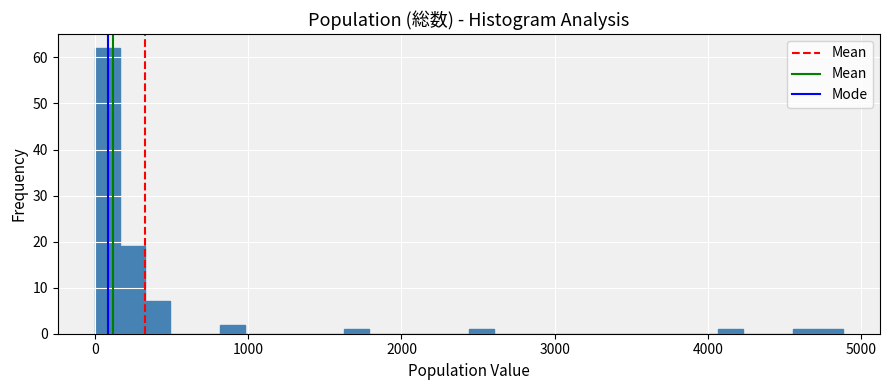

Around what value on the x-axis is the tallest bar? Give the approximate position of its centre, as read against the axis.

100